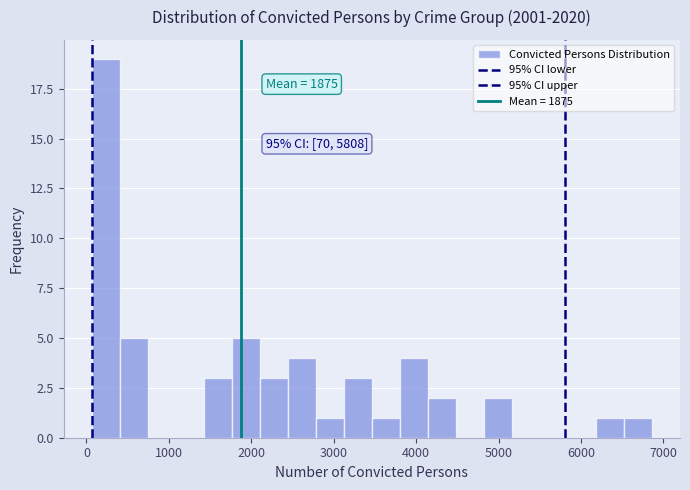

Read against the x-axis, roughly where is the centre of the tallest bar?

200